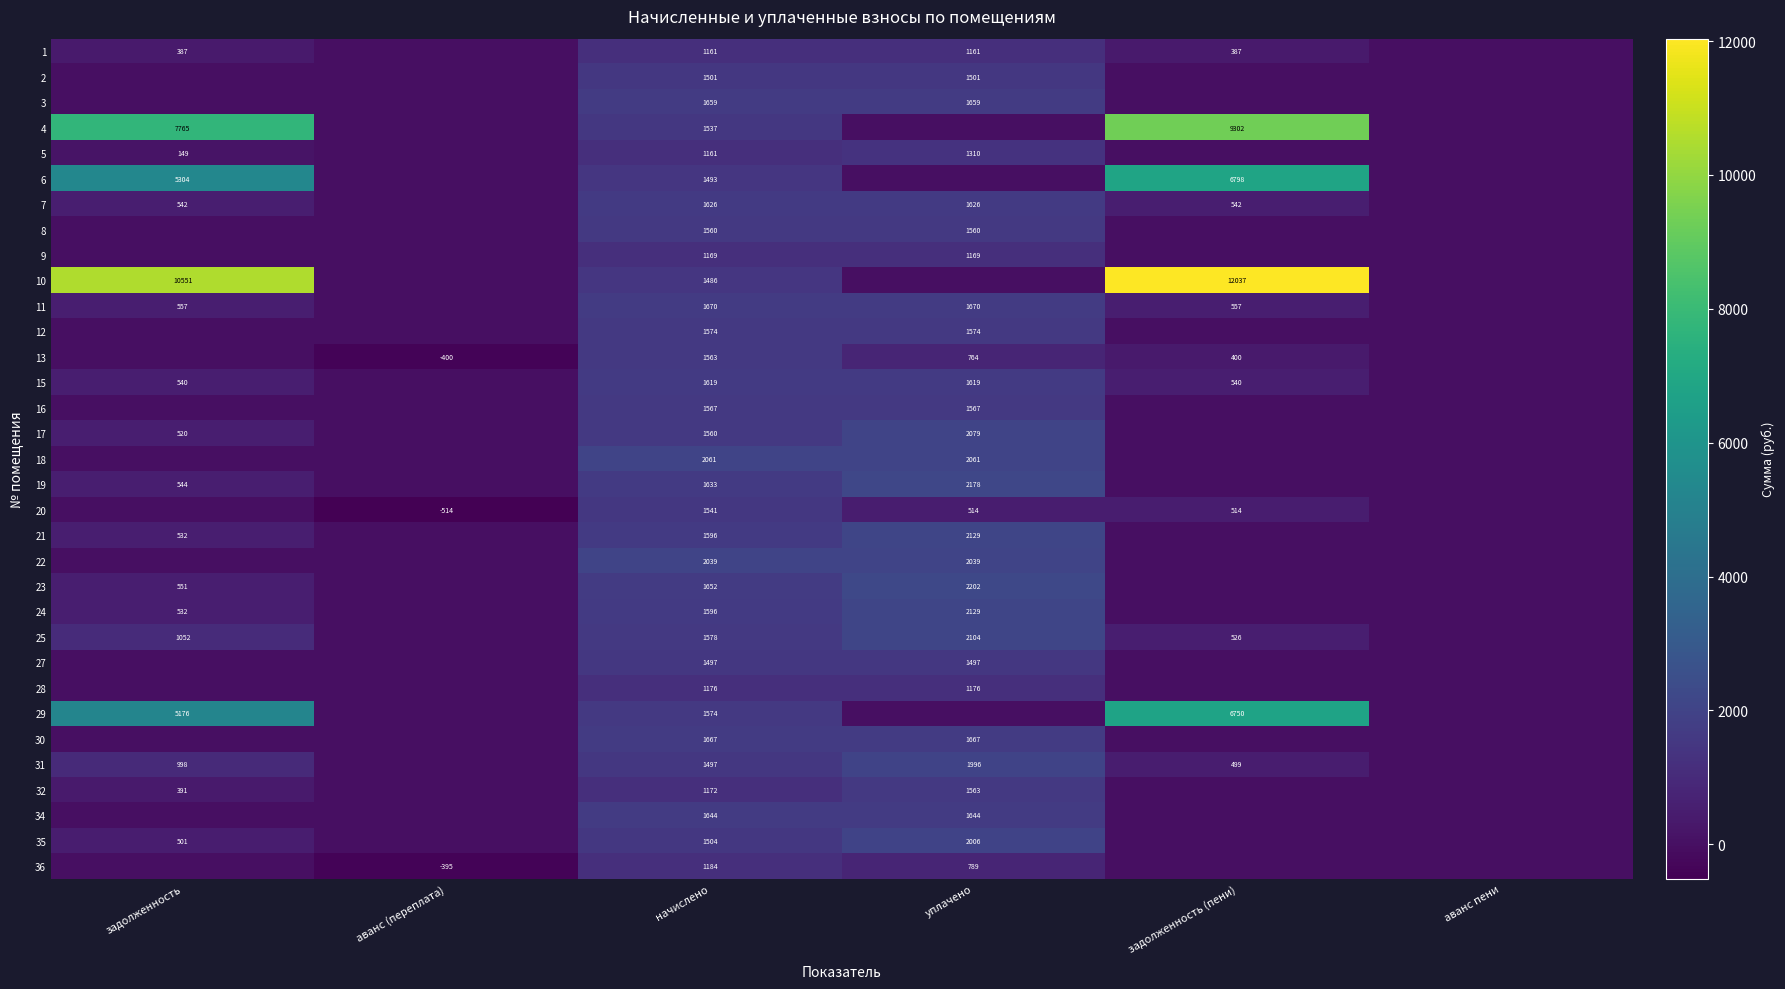

Is it true that 9 equals 246 at начислено?

False